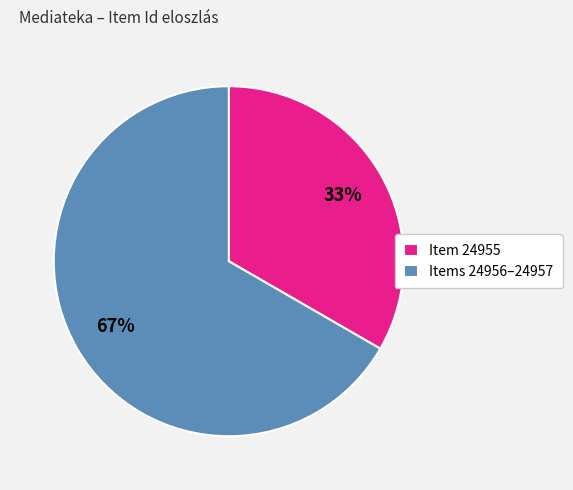

How many segments does this pie chart have?

2